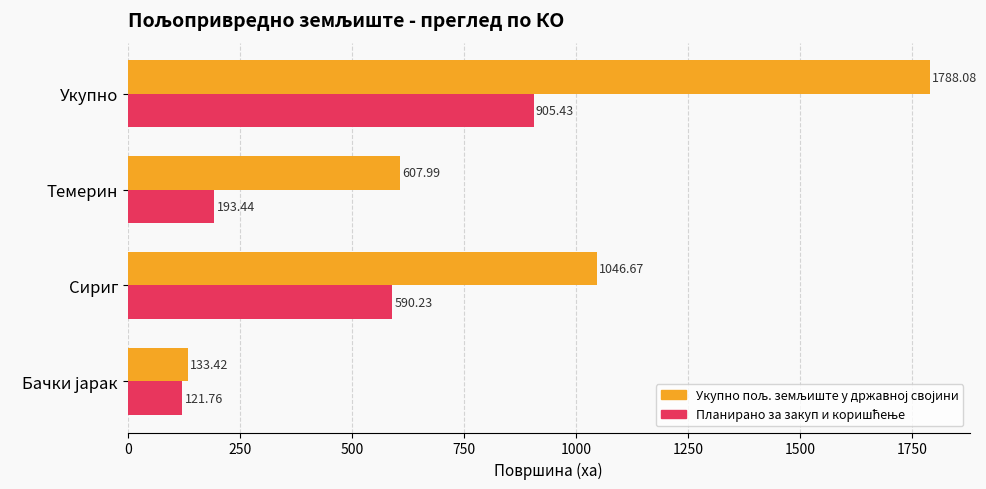

At which category is the sum across all series the highest?

Укупно